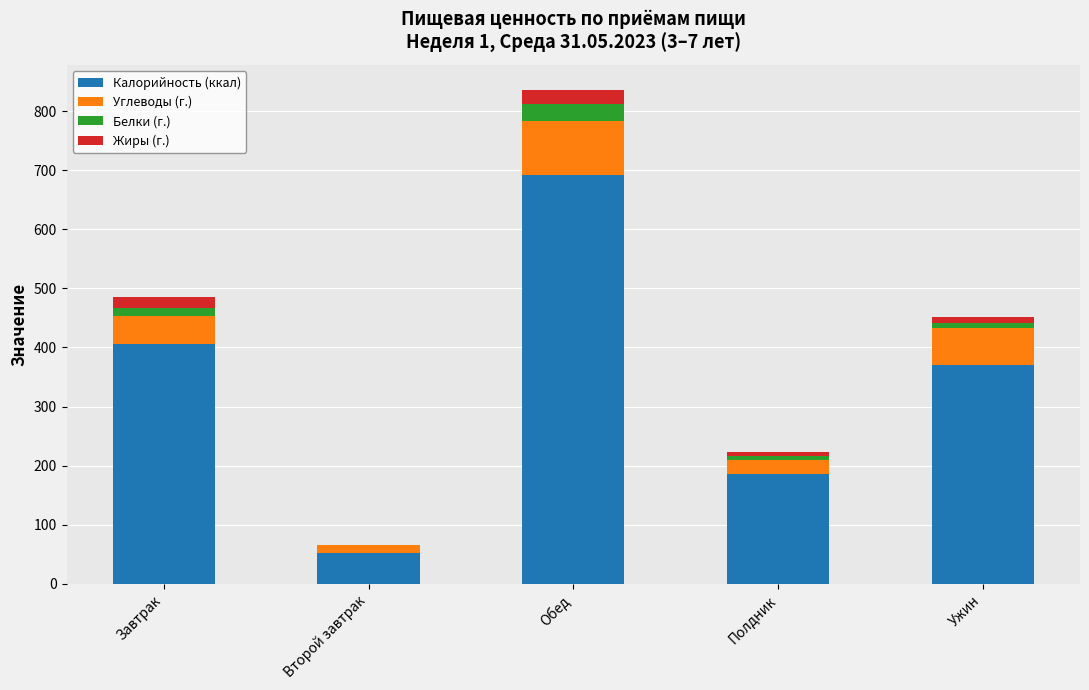

Which category has the highest value in the Калорийность (ккал) series?

Обед